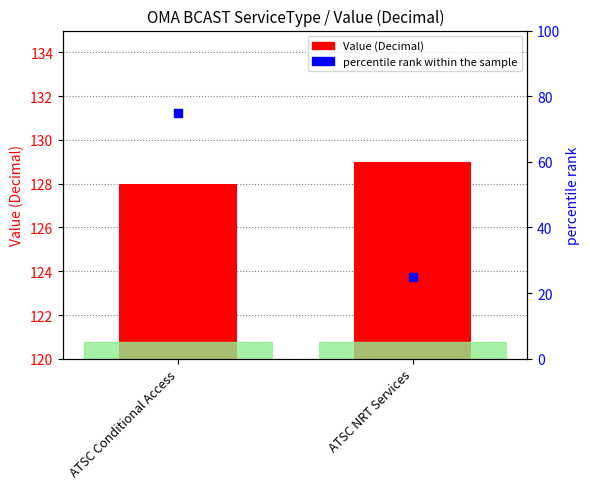

What are all the series names shown in the legend?

Value (Decimal), percentile rank within the sample